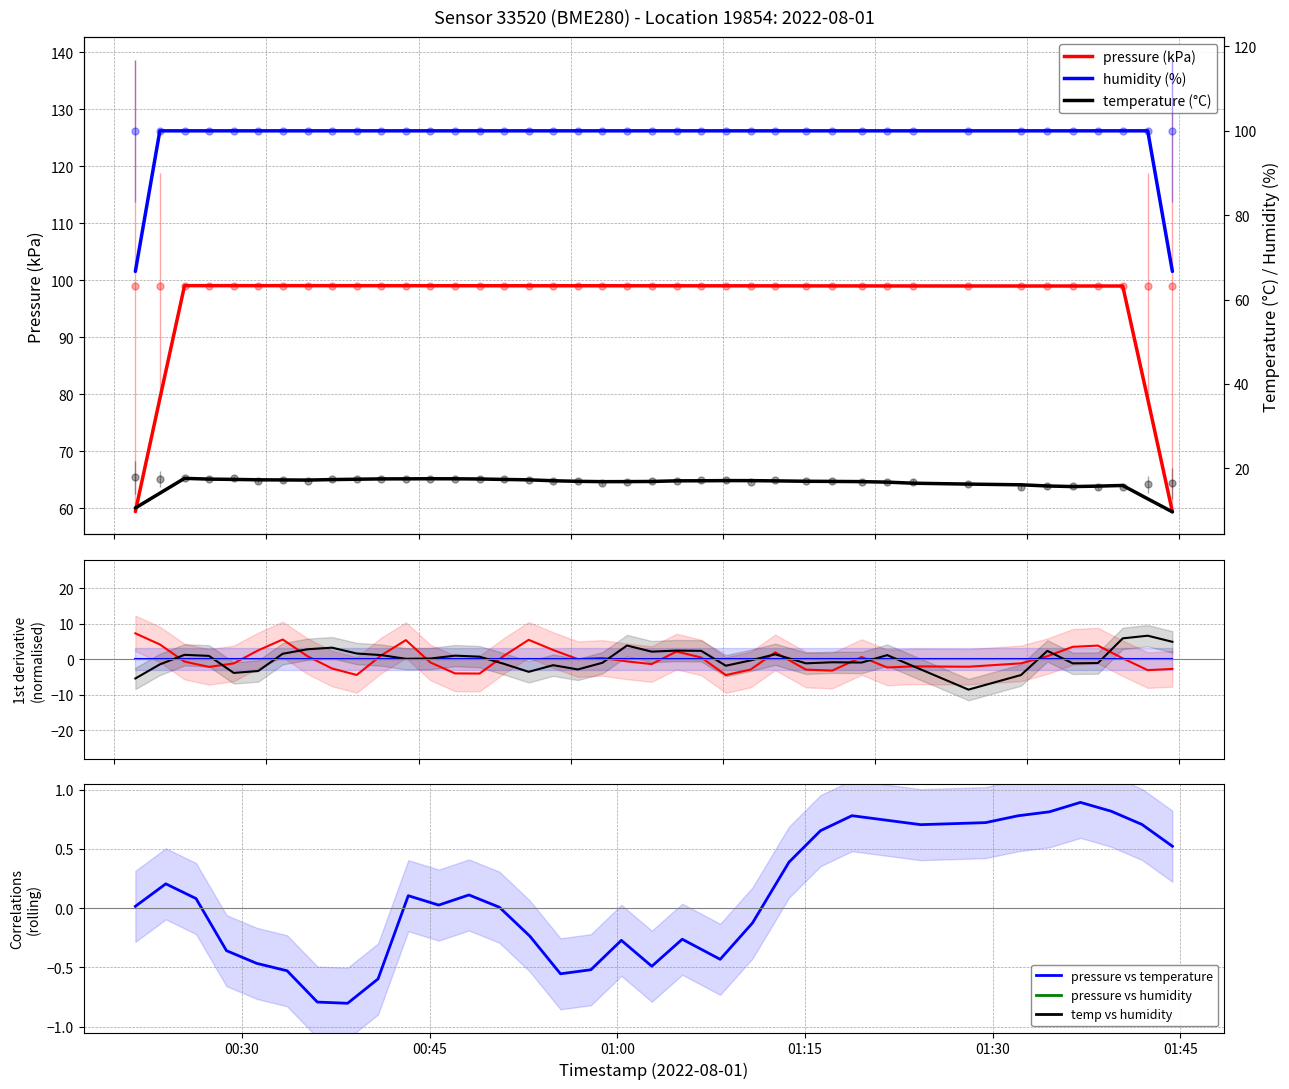

What is the average value of the pressure series?

99.0